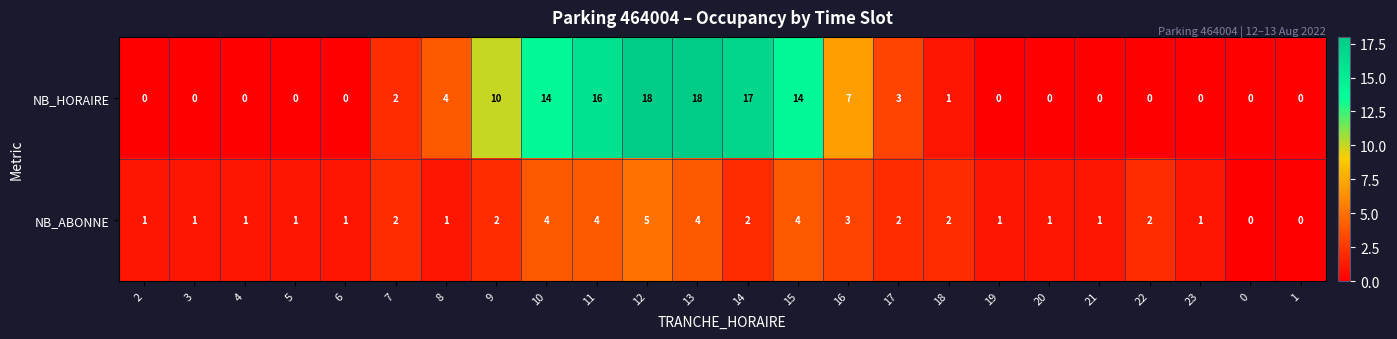

Where does the NB_HORAIRE series first go above 1?

7